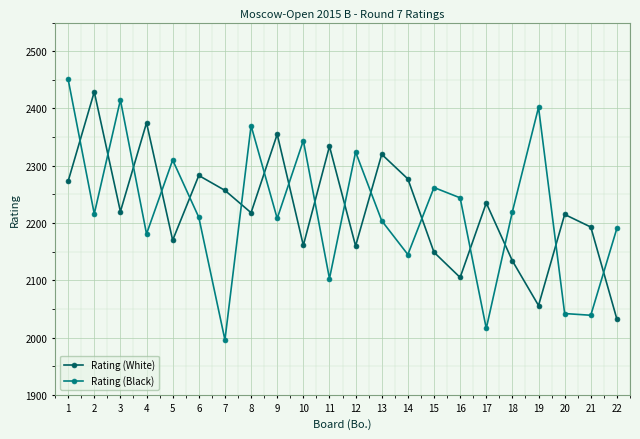

What value does the Rating (White) series have at 1, to the nearest 5?

2275